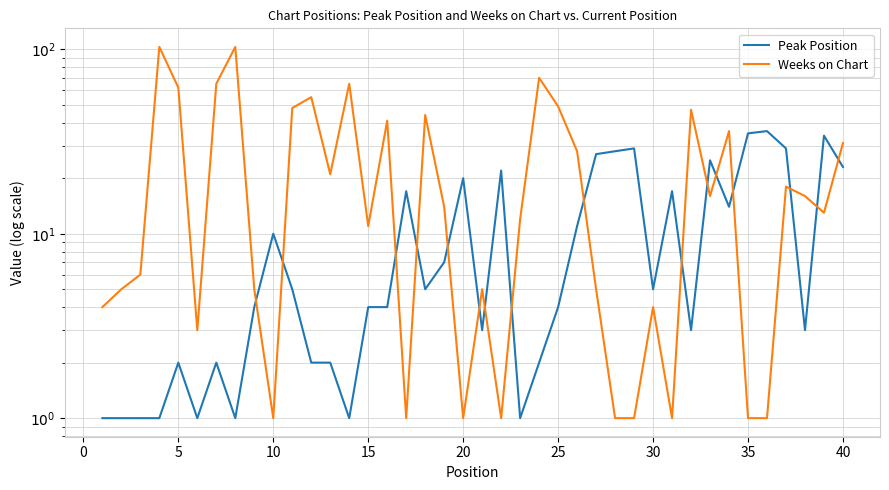

What is the minimum value shown in the chart?

1